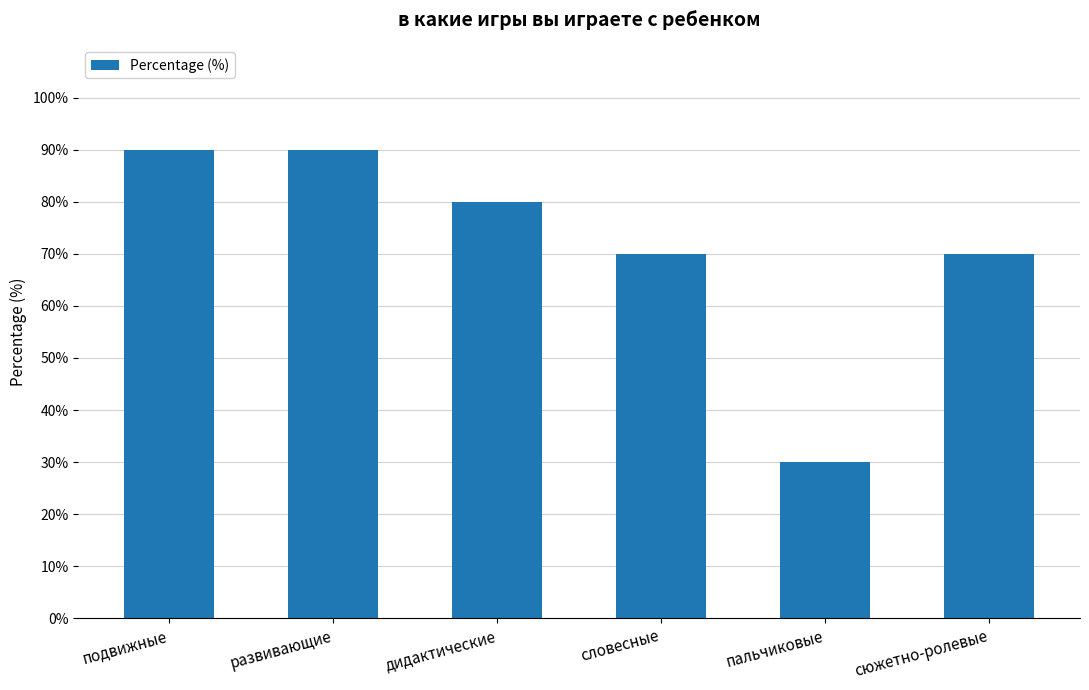

How many values are between 70 and 90?

5